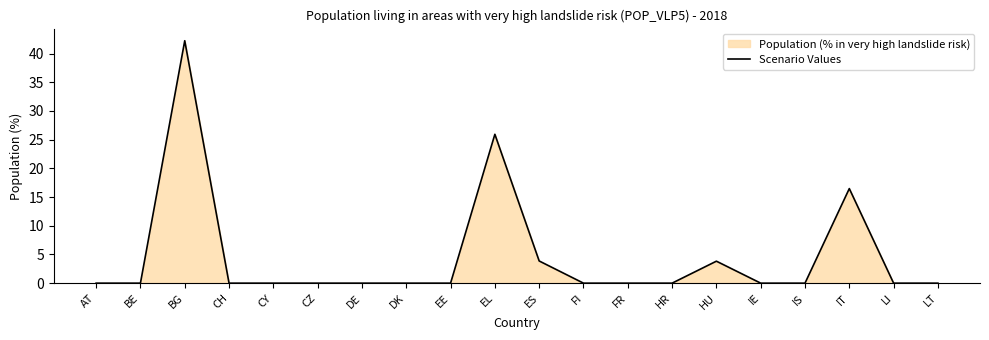

What is the label of the 6th point from the left?

CZ